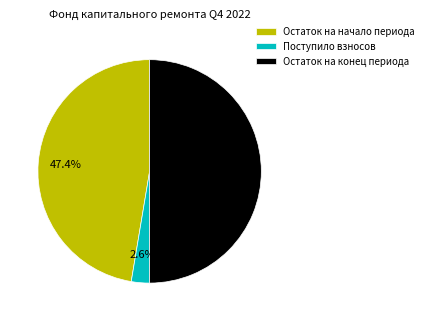

Rank the categories by value from lowest to highest.

Поступило взносов, Остаток на начало периода, Остаток на конец периода